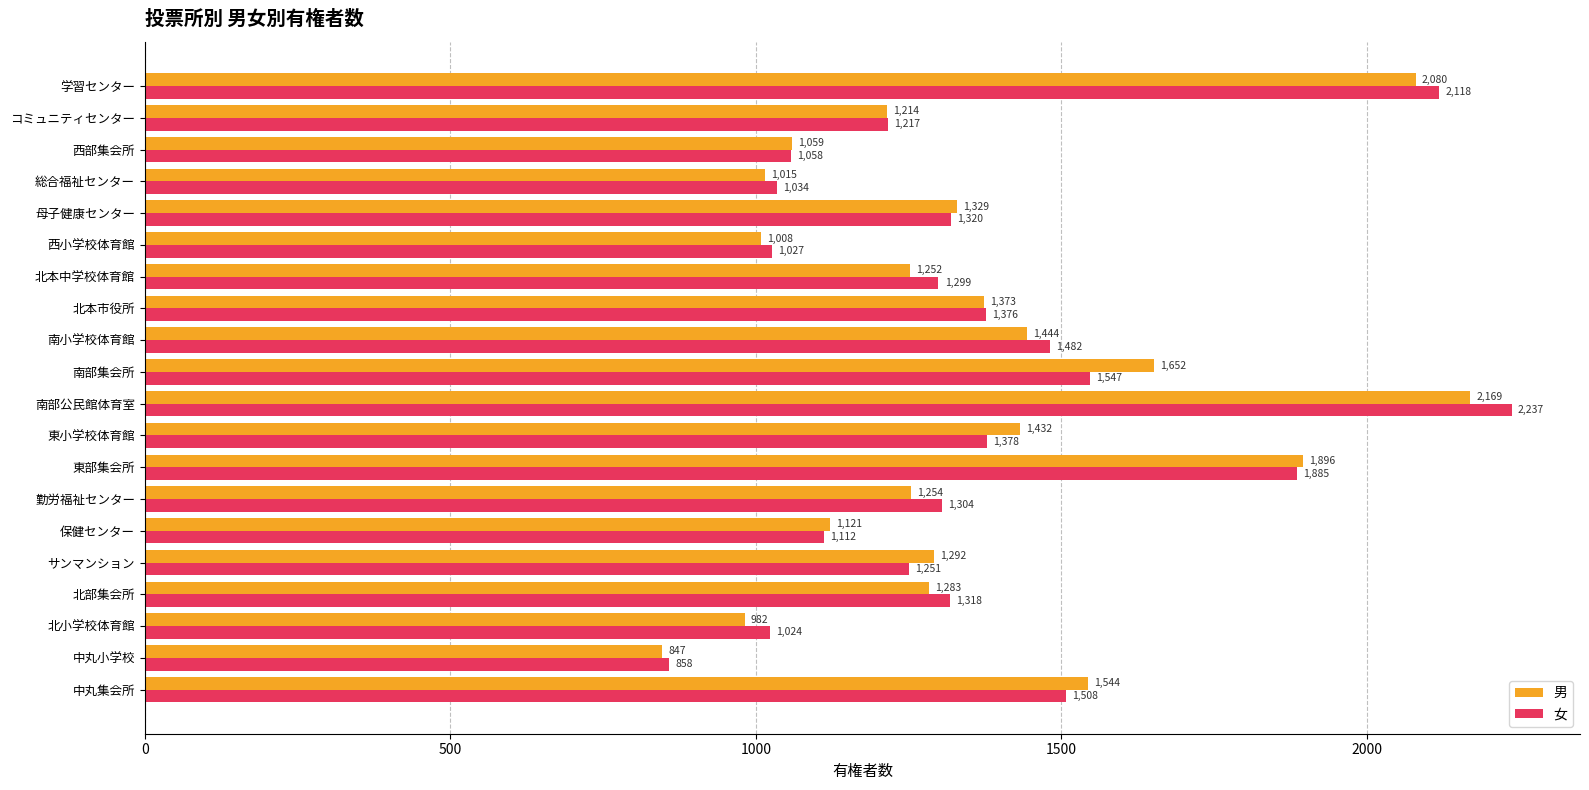

Rank the series by their maximum value, from lowest to highest.

男, 女